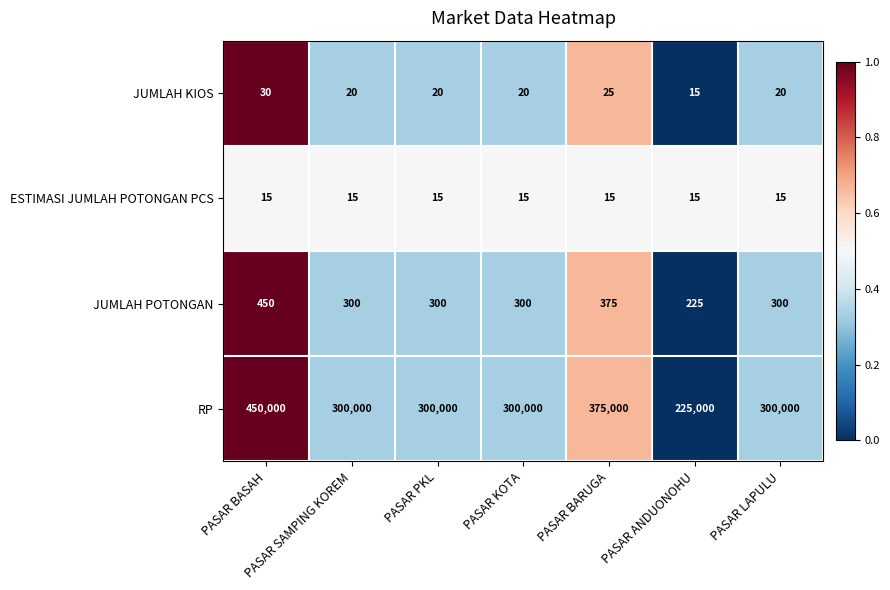

Count the number of categories in the chart.

7